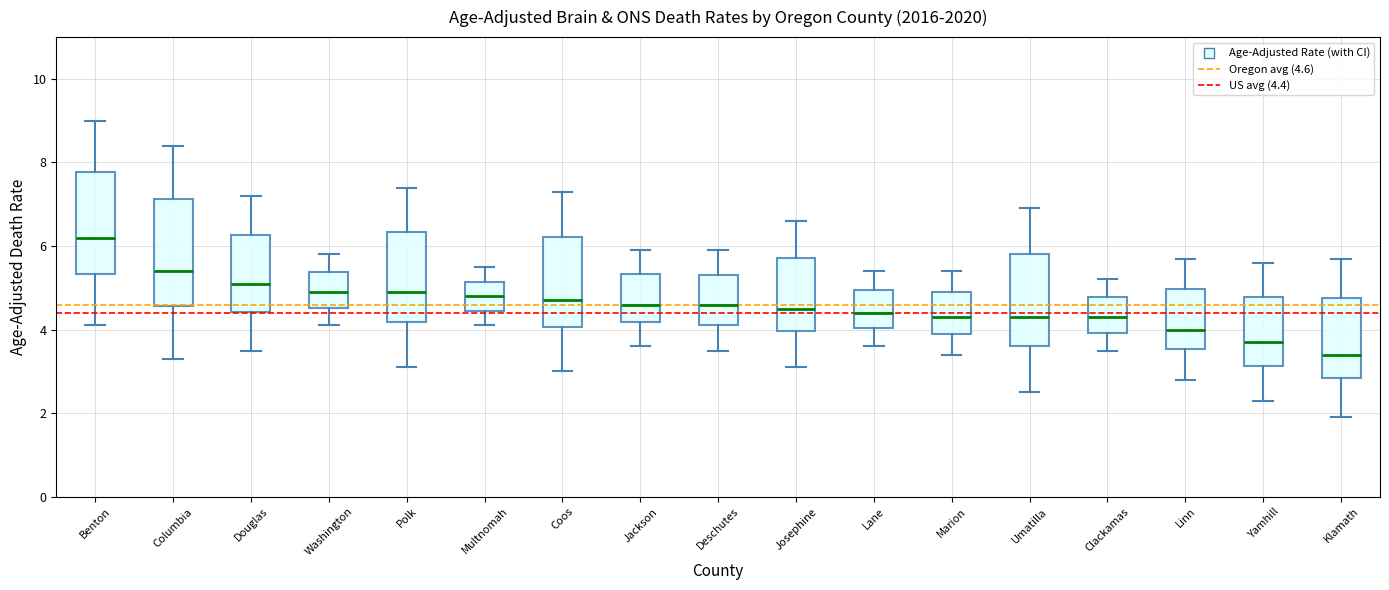

Reading left to right, read every box against the y-axis: the position of its median line, the range the box covers, and the ends of its whiskers. The values are not printed on the chart, so give them approximately, as read against the axis.

Benton: median 6.2, box 5.4 to 7.8, whiskers 4.2 to 9.0
Columbia: median 5.4, box 4.6 to 7.2, whiskers 3.4 to 8.4
Douglas: median 5.2, box 4.4 to 6.2, whiskers 3.6 to 7.2
Washington: median 5.0, box 4.6 to 5.4, whiskers 4.2 to 5.8
Polk: median 5.0, box 4.2 to 6.4, whiskers 3.2 to 7.4
Multnomah: median 4.8, box 4.4 to 5.2, whiskers 4.2 to 5.6
Coos: median 4.8, box 4.0 to 6.2, whiskers 3.0 to 7.4
Jackson: median 4.6, box 4.2 to 5.4, whiskers 3.6 to 6.0
Deschutes: median 4.6, box 4.2 to 5.4, whiskers 3.6 to 6.0
Josephine: median 4.6, box 4.0 to 5.8, whiskers 3.2 to 6.6
Lane: median 4.4, box 4.0 to 5.0, whiskers 3.6 to 5.4
Marion: median 4.4, box 4.0 to 5.0, whiskers 3.4 to 5.4
Umatilla: median 4.4, box 3.6 to 5.8, whiskers 2.6 to 7.0
Clackamas: median 4.4, box 4.0 to 4.8, whiskers 3.6 to 5.2
Linn: median 4.0, box 3.6 to 5.0, whiskers 2.8 to 5.8
Yamhill: median 3.8, box 3.2 to 4.8, whiskers 2.4 to 5.6
Klamath: median 3.4, box 2.8 to 4.8, whiskers 2.0 to 5.8